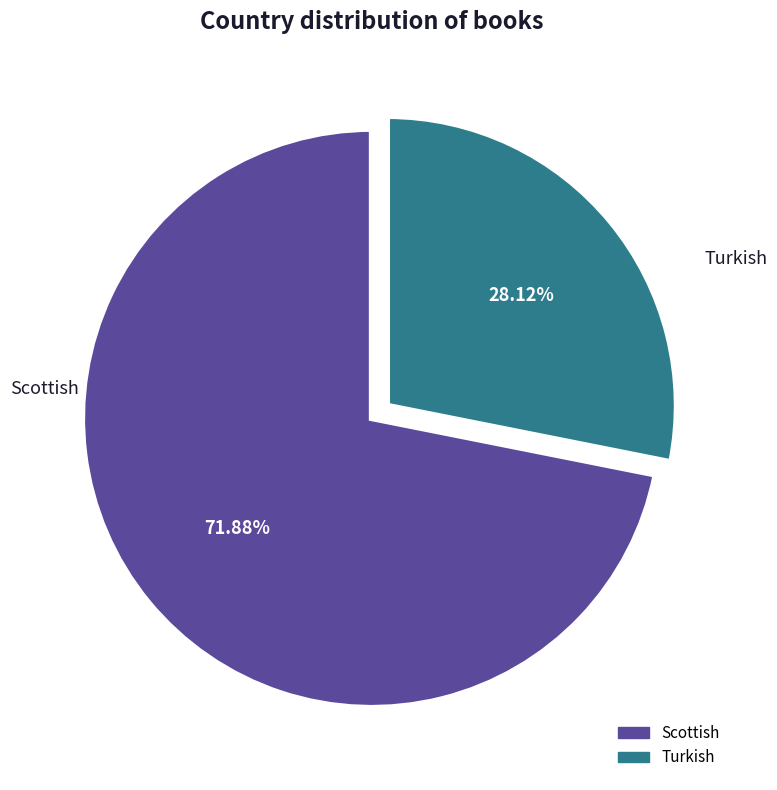

What is the ratio of the value at Scottish to the value at Turkish?

2.6